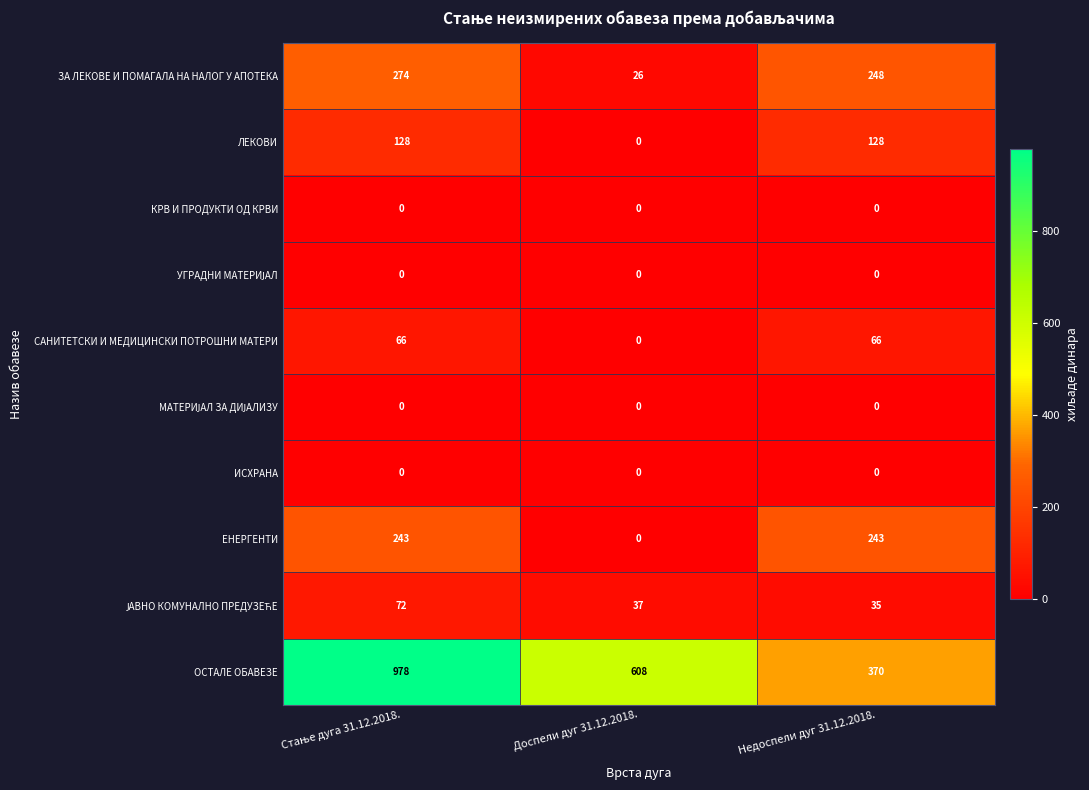

Is it true that ЗА ЛЕКОВЕ И ПОМАГАЛА НА НАЛОГ У АПОТЕКА equals 26 at Доспели дуг 31.12.2018.?

True